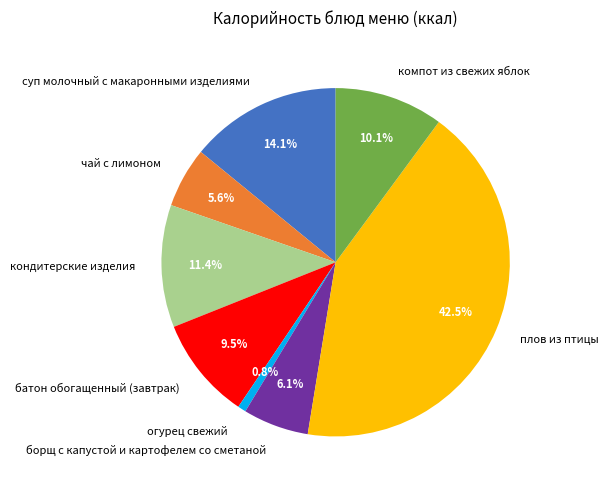

True or false: кондитерские изделия accounts for 11% of the total.

True